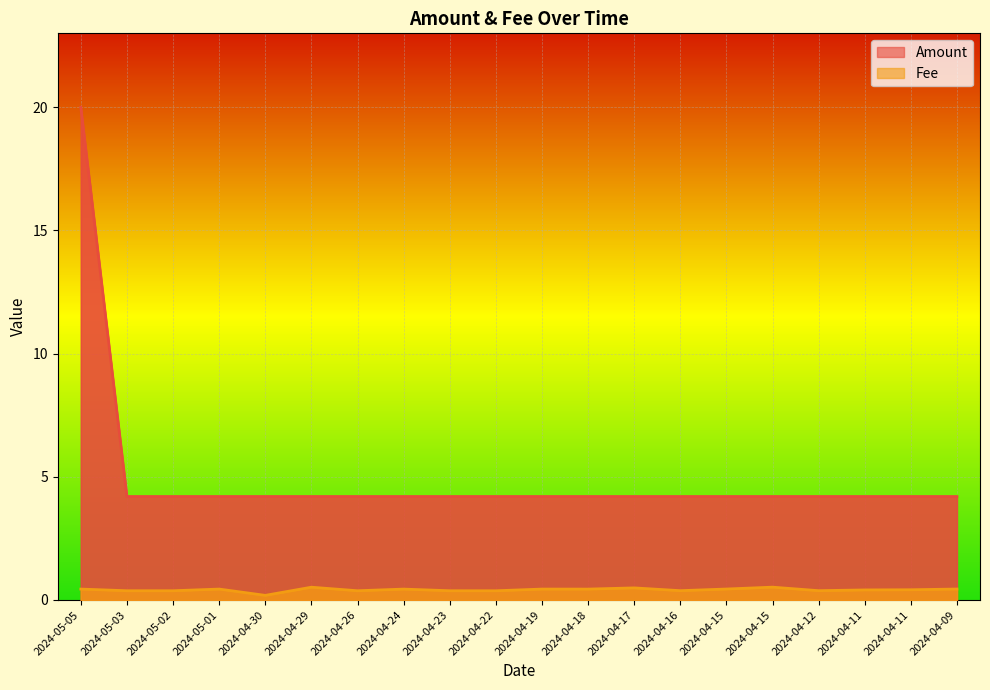

Rank the series by their maximum value, from highest to lowest.

Amount, Fee